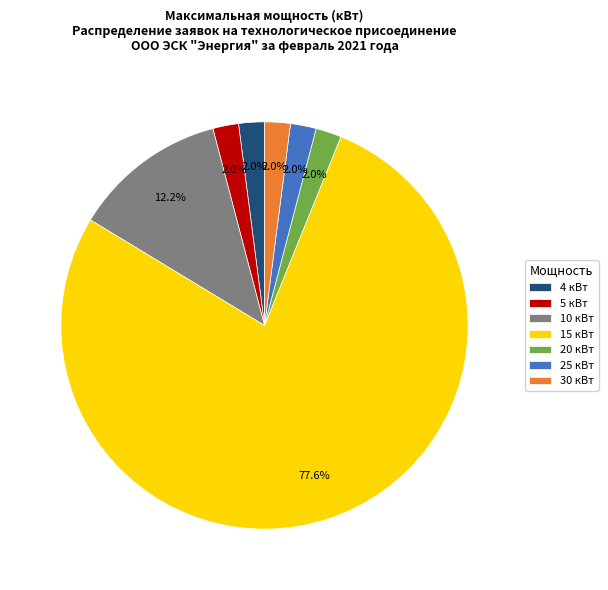

What is the largest slice in the pie chart?

15